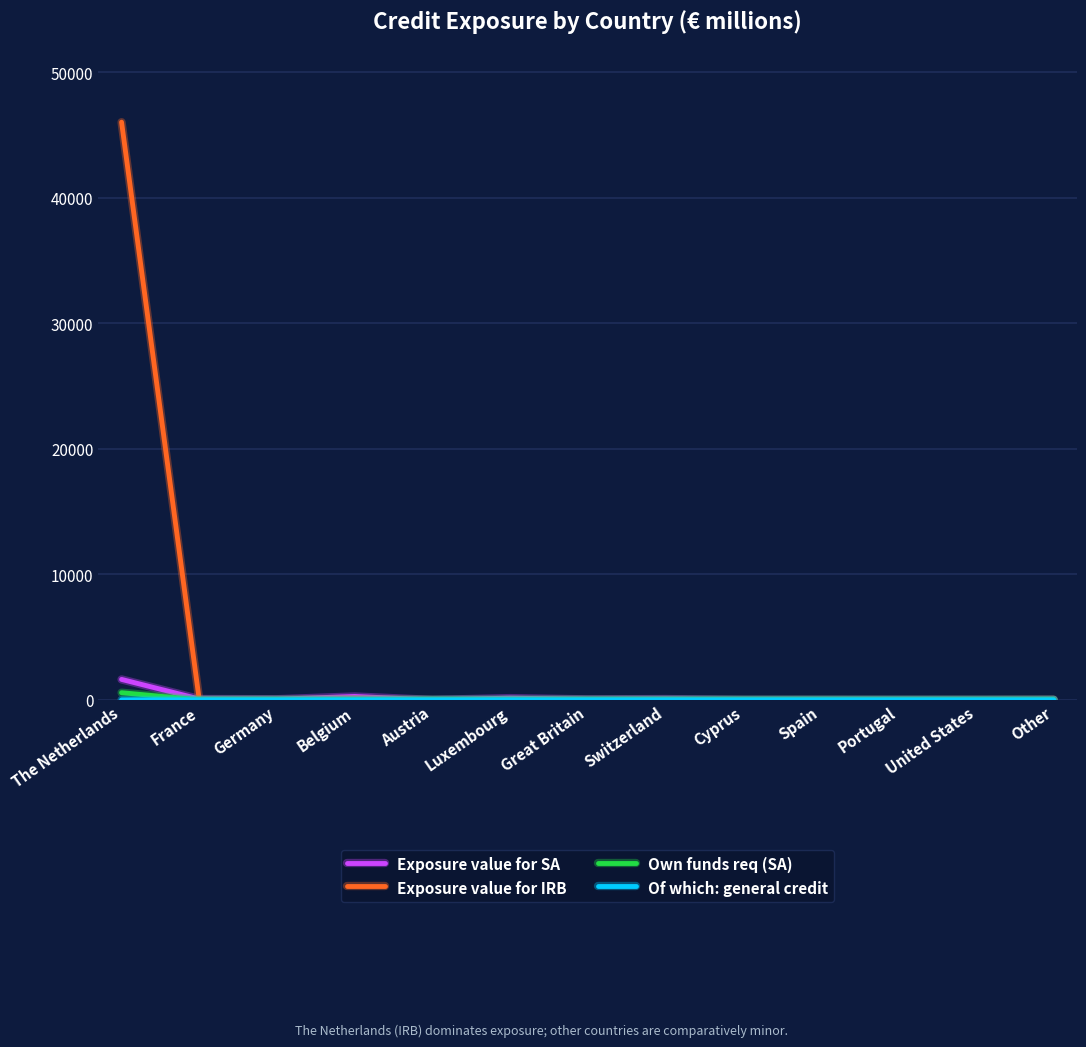

At which category is the sum across all series the highest?

The Netherlands